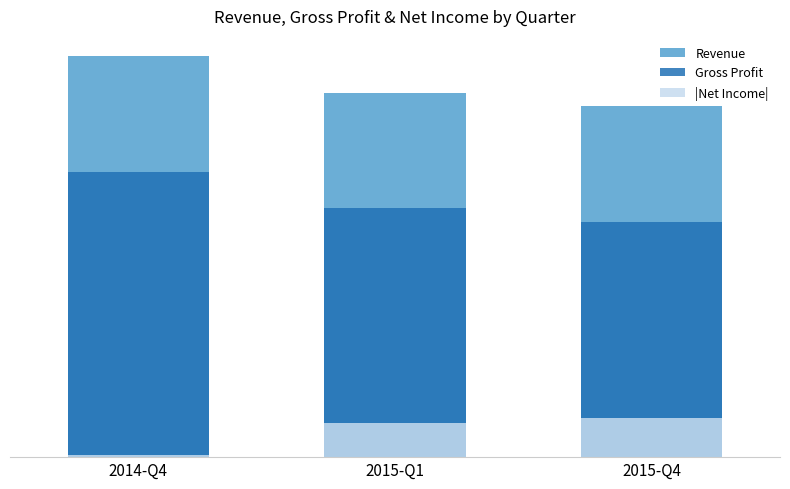

Count the number of categories in the chart.

3